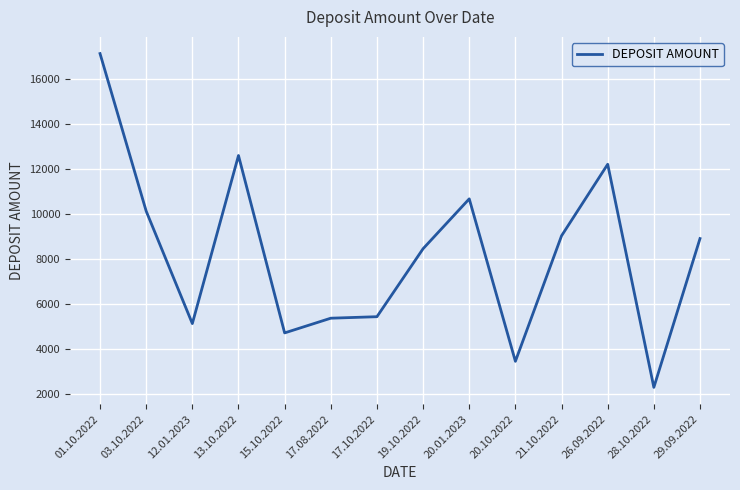

True or false: the data shows 4821 at 20.10.2022.

False